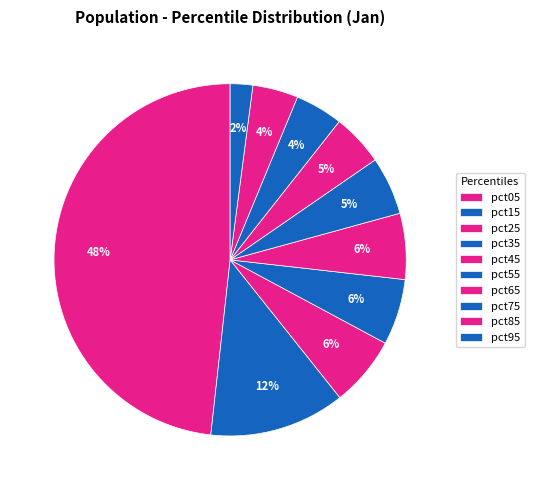

How many slices are in this pie chart?

10